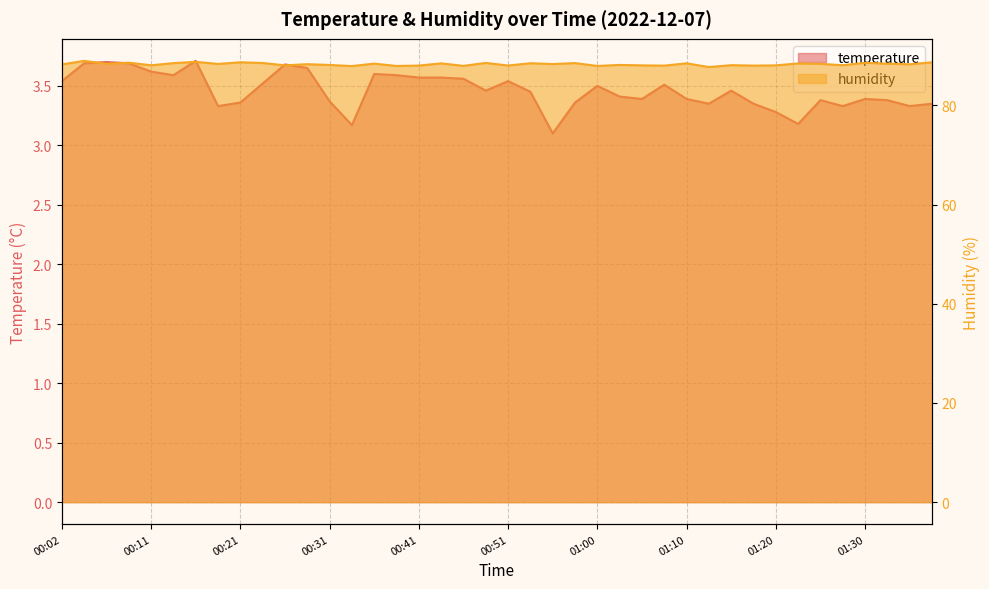

What is the highest value of the temperature series?

3.7